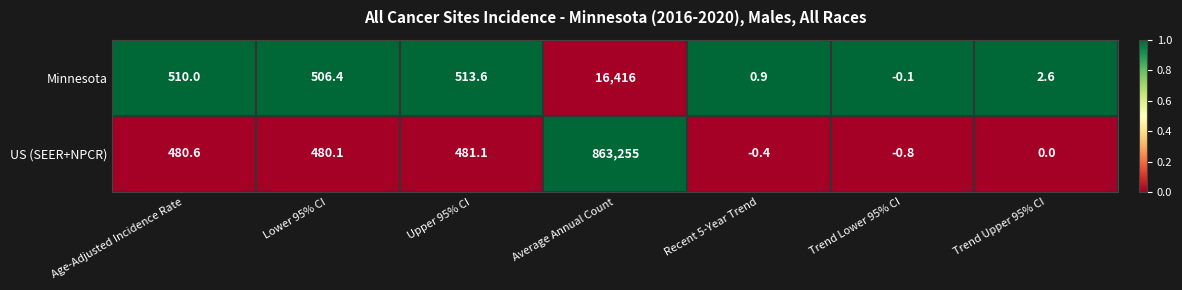

Which series changed the most between Upper 95% CI and Trend Upper 95% CI?

Minnesota